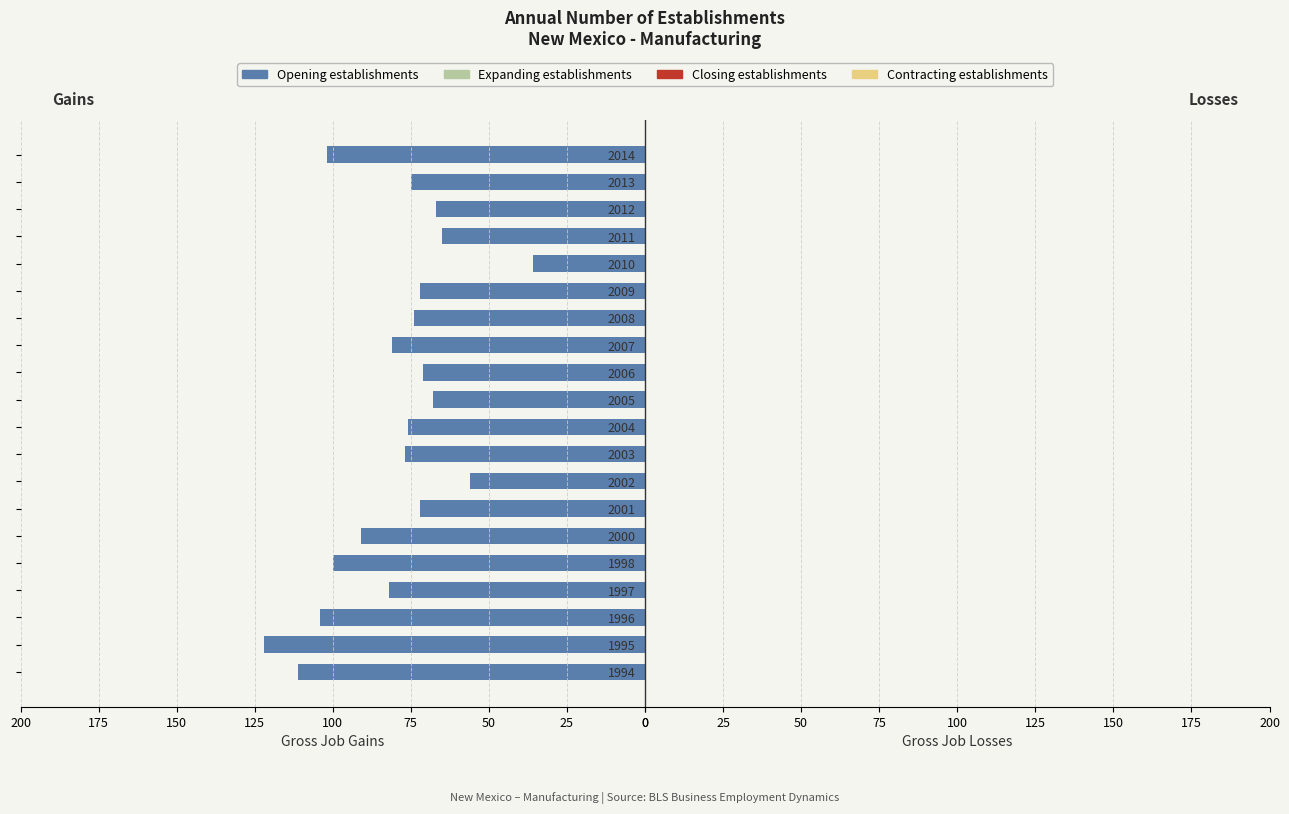

What is the minimum value shown in the chart?

36